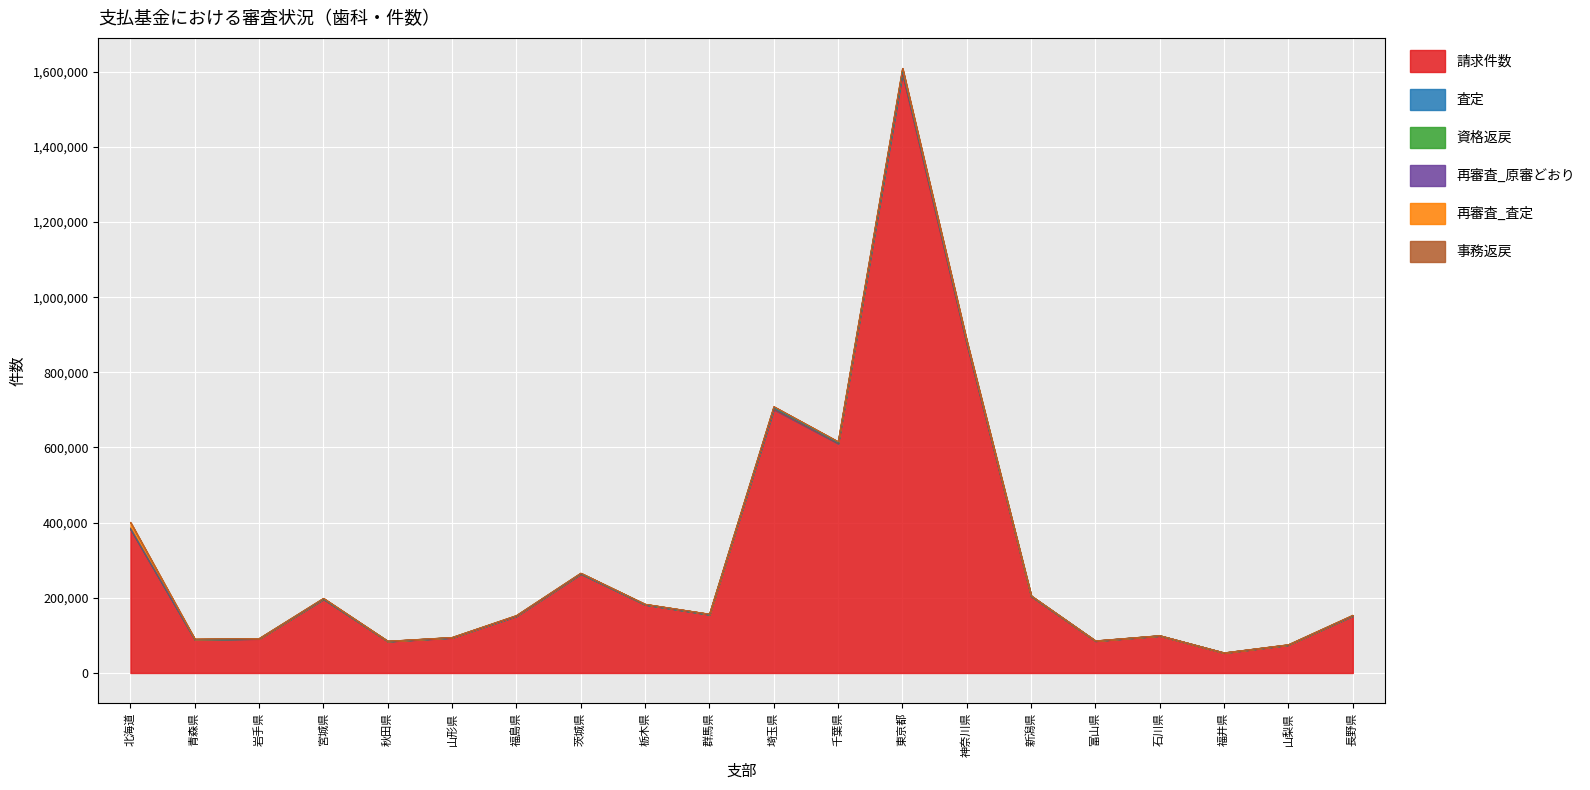

At which label is 請求件数 closest to 823779?

神奈川県